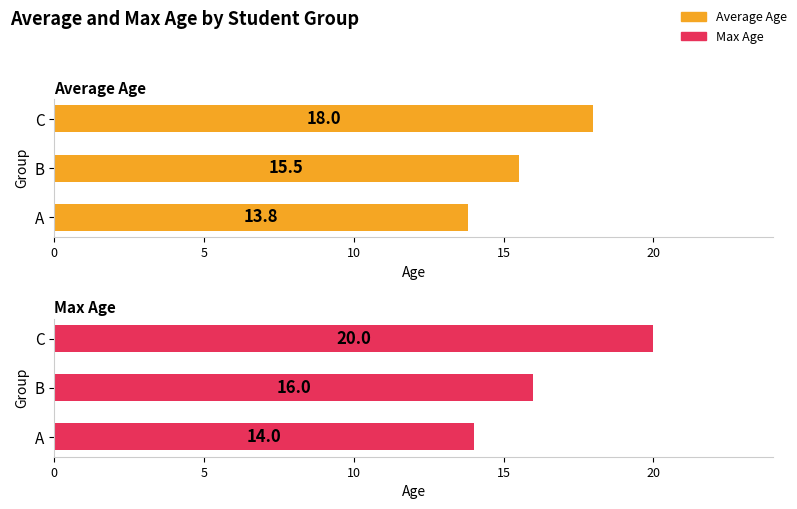

What is the difference between the maximum and second lowest values in the Average Age series?

2.5